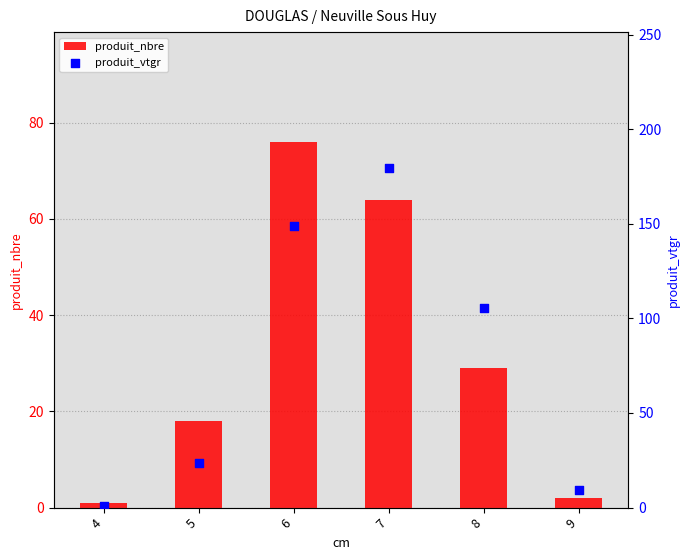

Is the value of produit_vtgr at 6 greater than the value of produit_nbre at 8?

Yes